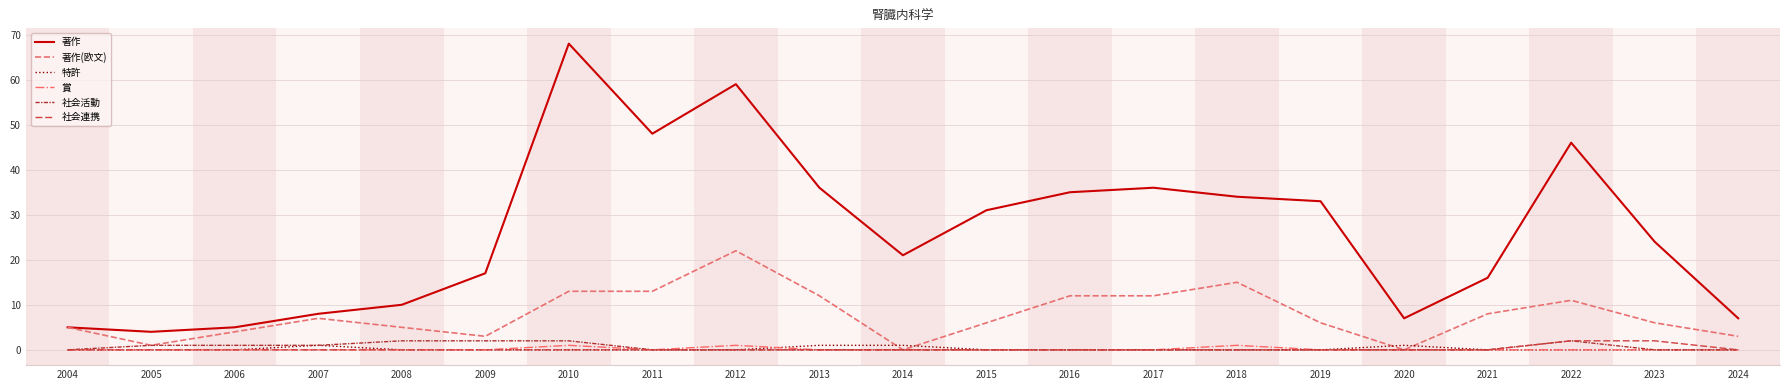

Reading left to right, transcribe all the data shown in this chart.

著作: 5	4	5	8	10	17	68	48	59	36	21	31	35	36	34	33	7	16	46	24	7
著作(欧文): 5	1	4	7	5	3	13	13	22	12	0	6	12	12	15	6	0	8	11	6	3
特許: 0	0	0	1	0	0	0	0	0	1	1	0	0	0	0	0	1	0	0	0	0
賞: 0	0	0	0	0	0	1	0	1	0	0	0	0	0	1	0	0	0	0	0	0
社会活動: 0	1	1	1	2	2	2	0	0	0	0	0	0	0	0	0	0	0	2	0	0
社会連携: 0	0	0	0	0	0	0	0	0	0	0	0	0	0	0	0	0	0	2	2	0